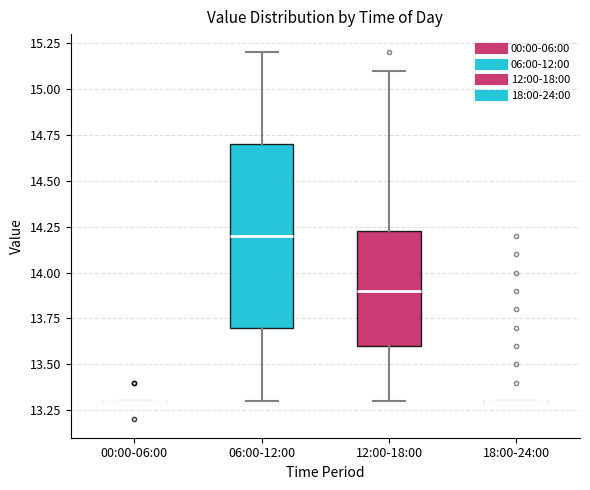

Reading left to right, read every box against the y-axis: the position of its median line, the range the box covers, and the ends of its whiskers. The values are not printed on the chart, so give them approximately, as read against the axis.

00:00-06:00: box collapsed to a line at 13.30, whiskers 13.30 to 13.30
06:00-12:00: median 14.20, box 13.70 to 14.70, whiskers 13.30 to 15.20
12:00-18:00: median 13.90, box 13.60 to 14.25, whiskers 13.30 to 15.10
18:00-24:00: box collapsed to a line at 13.30, whiskers 13.30 to 13.30